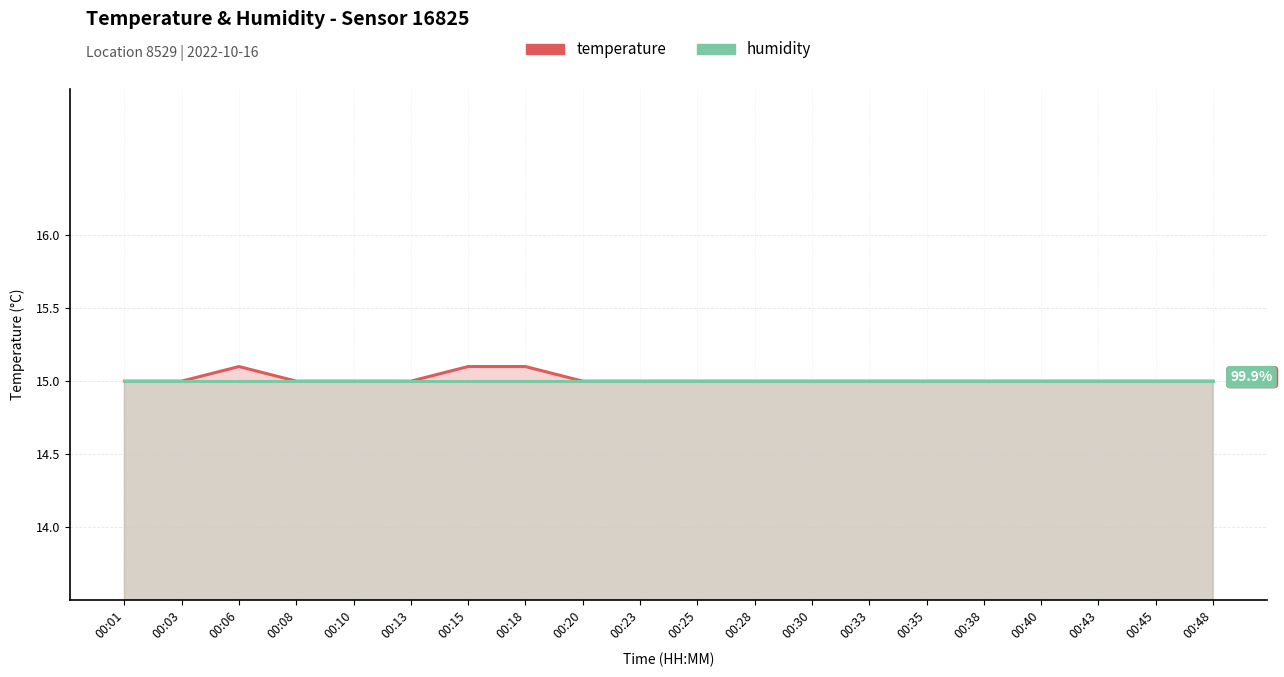

At 00:38, list the series in order from largest to smallest.

temperature, humidity